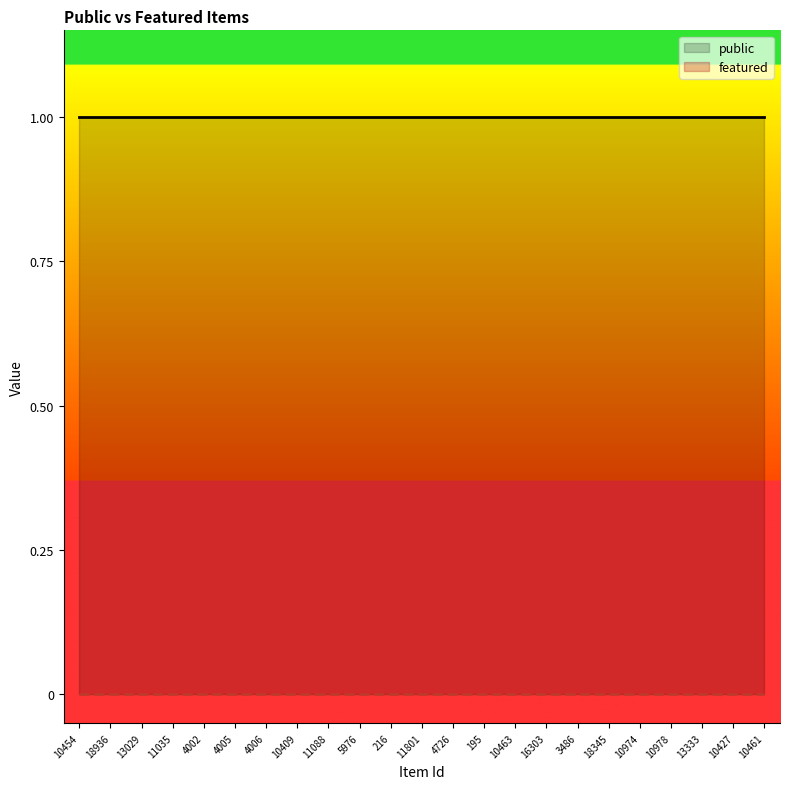

True or false: featured and public intersect in this chart.

False